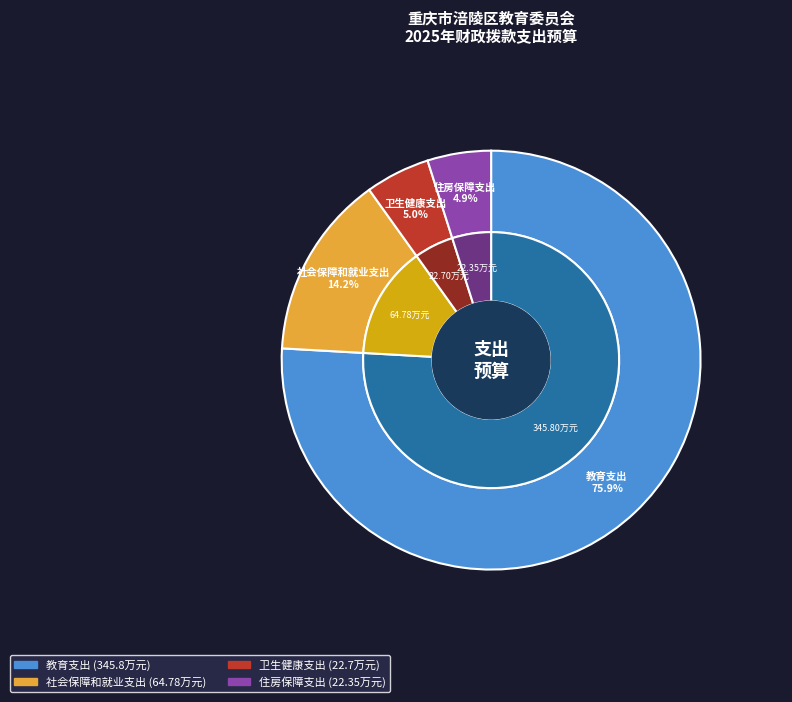

Which has a higher value, 住房保障支出 or 教育支出?

教育支出